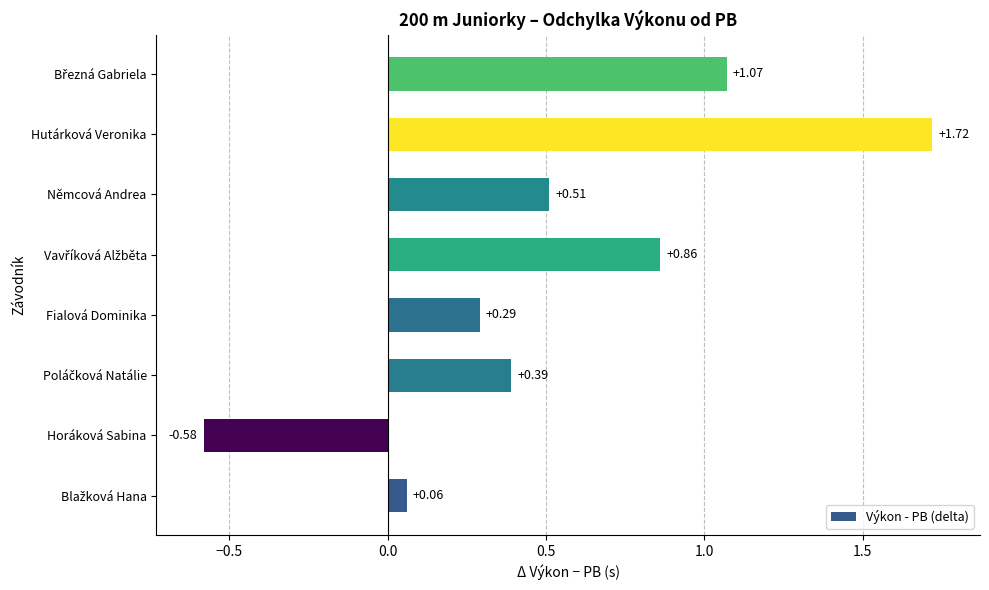

Does the chart contain any negative values?

Yes